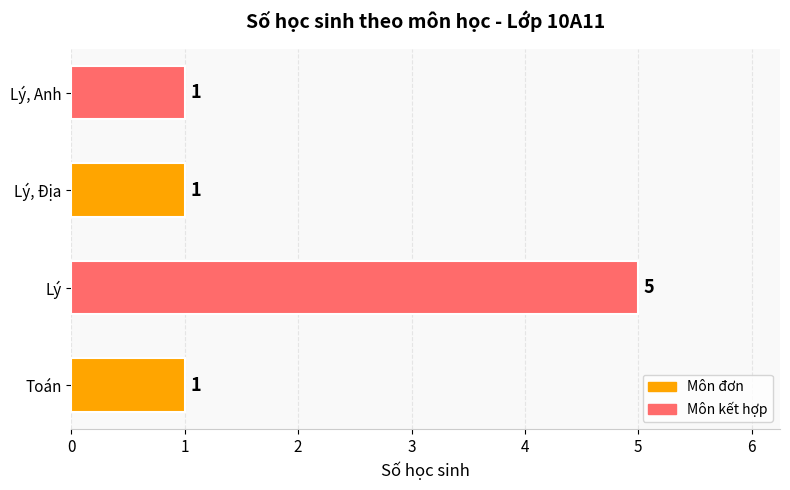

What is the sum of all values?

8